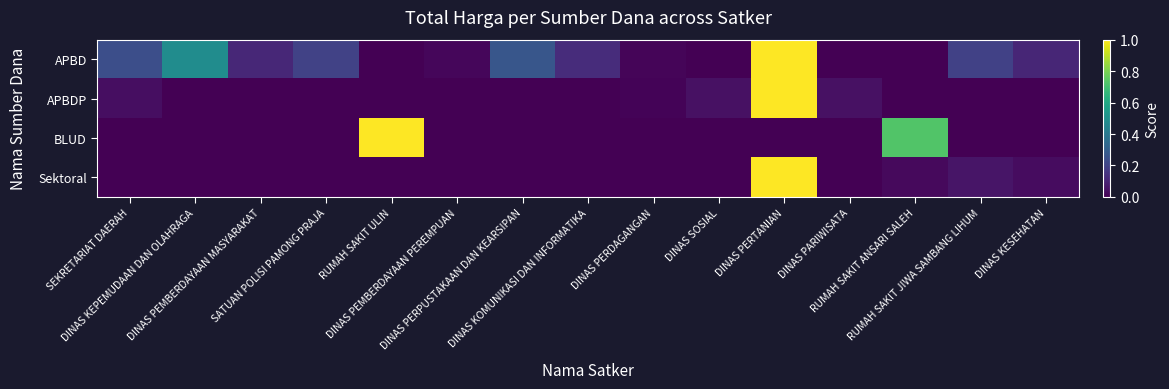

List the series in order of their peak value, highest first.

APBD, APBDP, BLUD, Sektoral